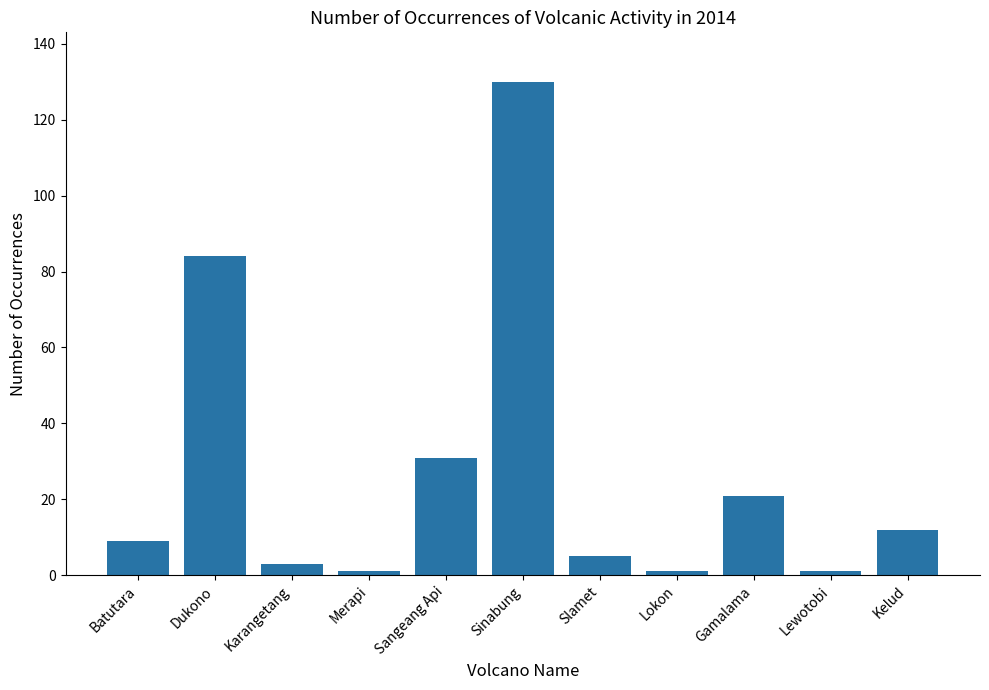

Approximately how many times larger is the value at Slamet compared to Lokon?

5.0